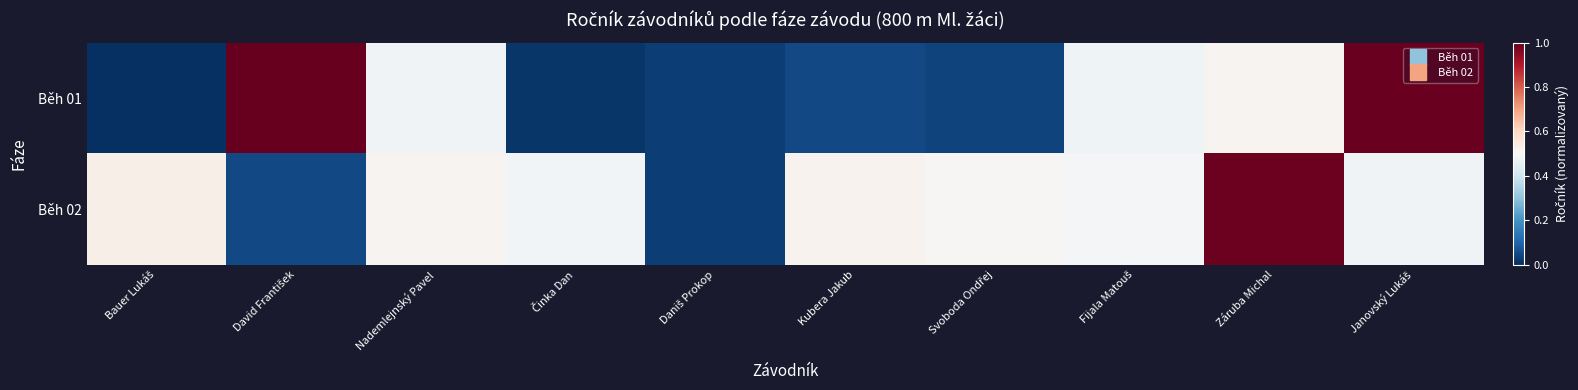

Which series has the largest total across all categories?

Běh 02